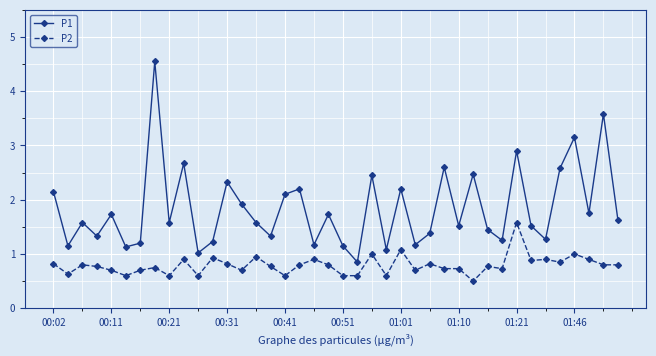

What is the difference between the maximum and minimum values in the P1 series?

3.7